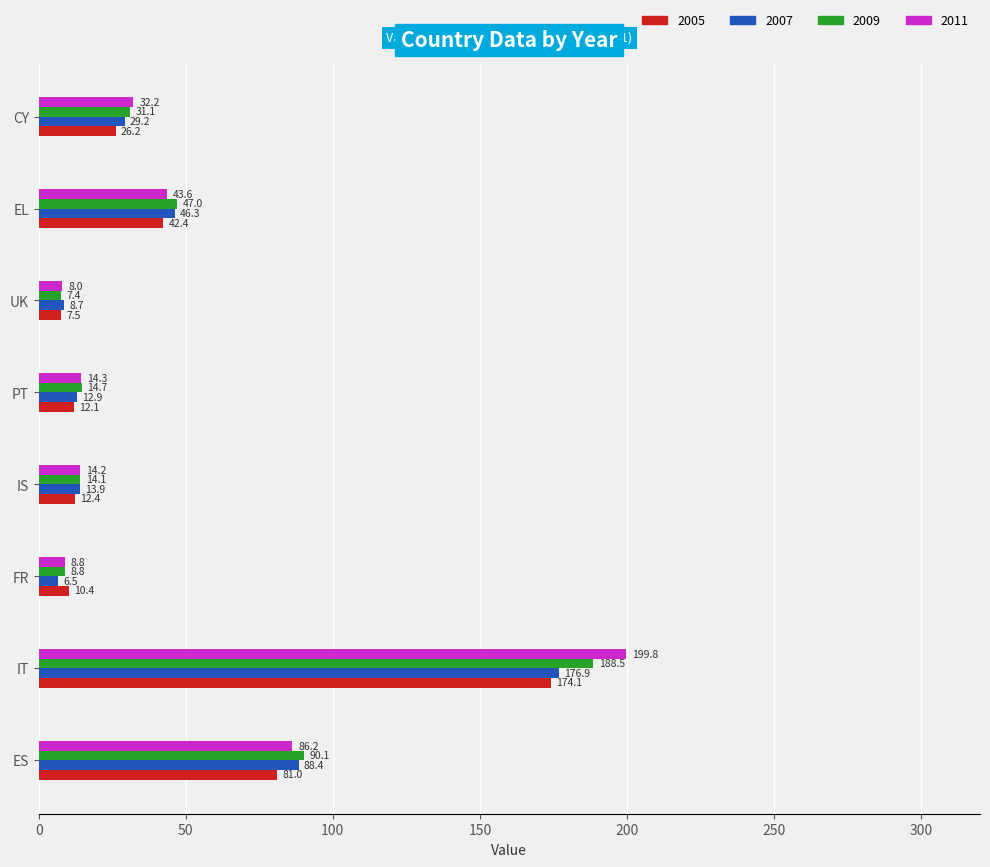

The 2007 series shows 24.8 at EL. True or false?

False